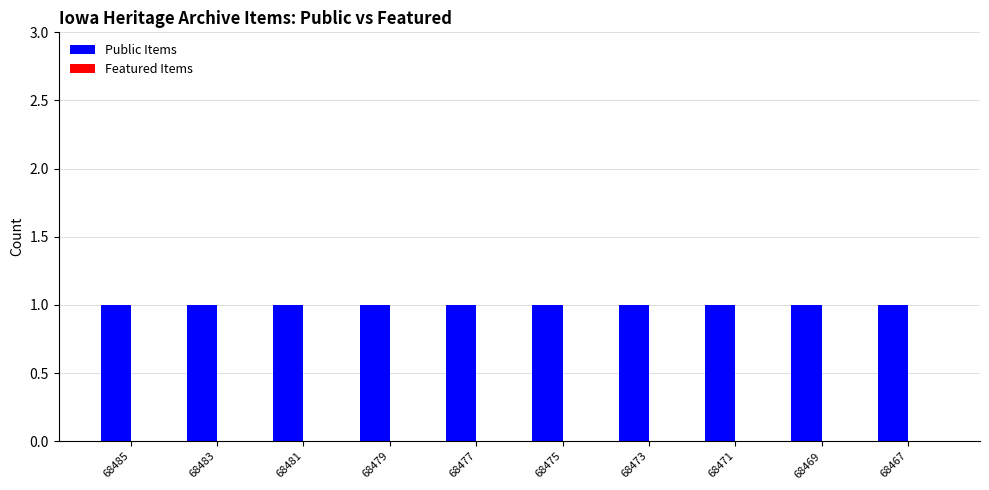

What are all the series names shown in the legend?

Public Items, Featured Items